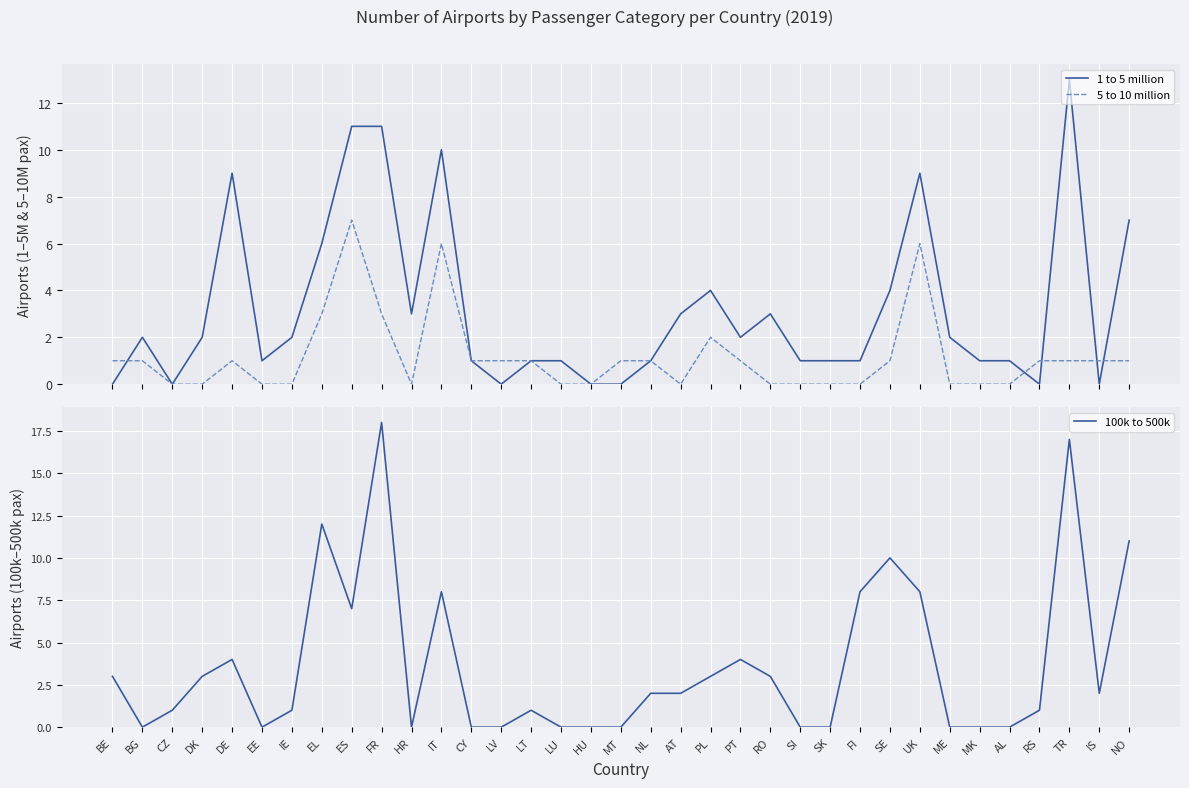

At how many categories does at least one series exceed 3?

12